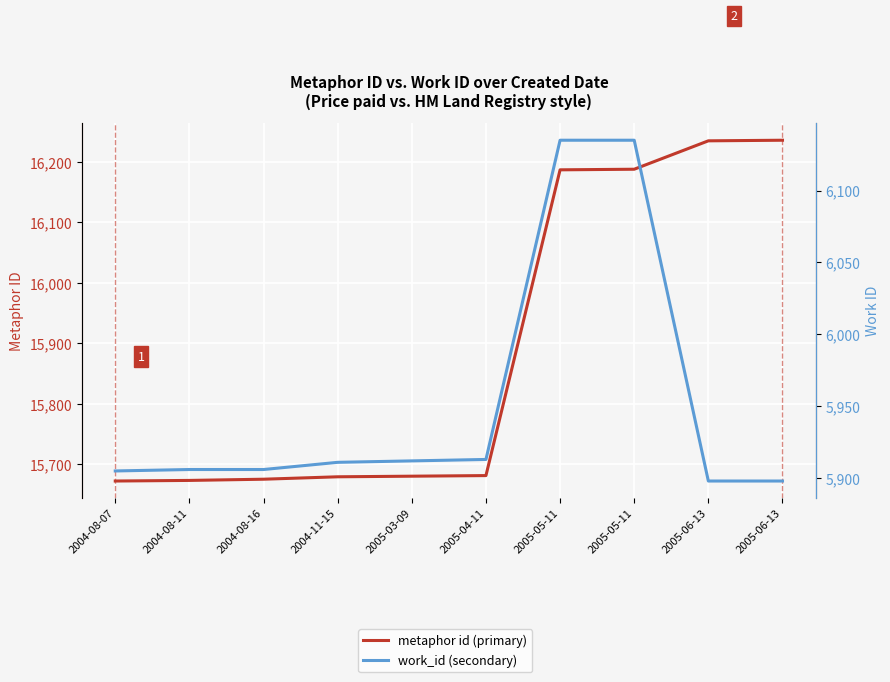

What is the total value across all series at 2004-08-16?

21581